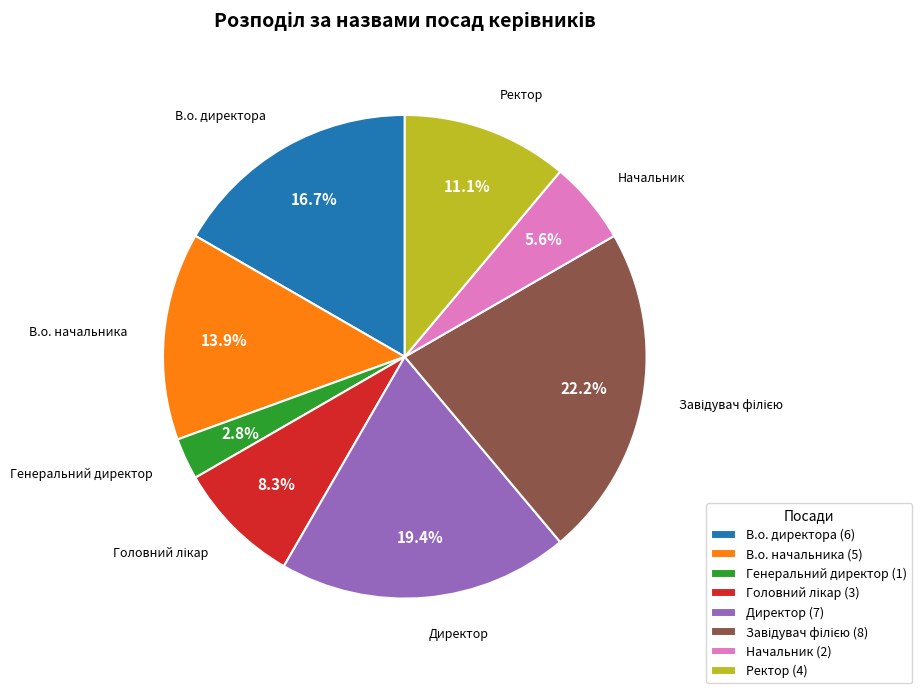

How much of the chart is everything except Ректор?

88.9%